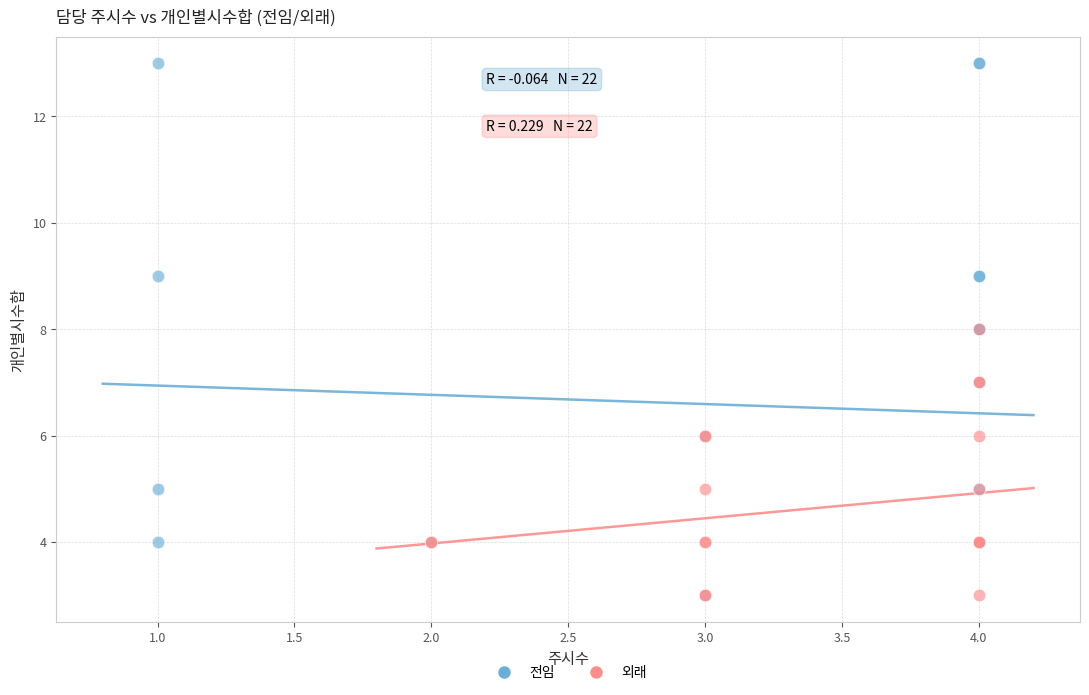

What are all the series names shown in the legend?

전임, 외래